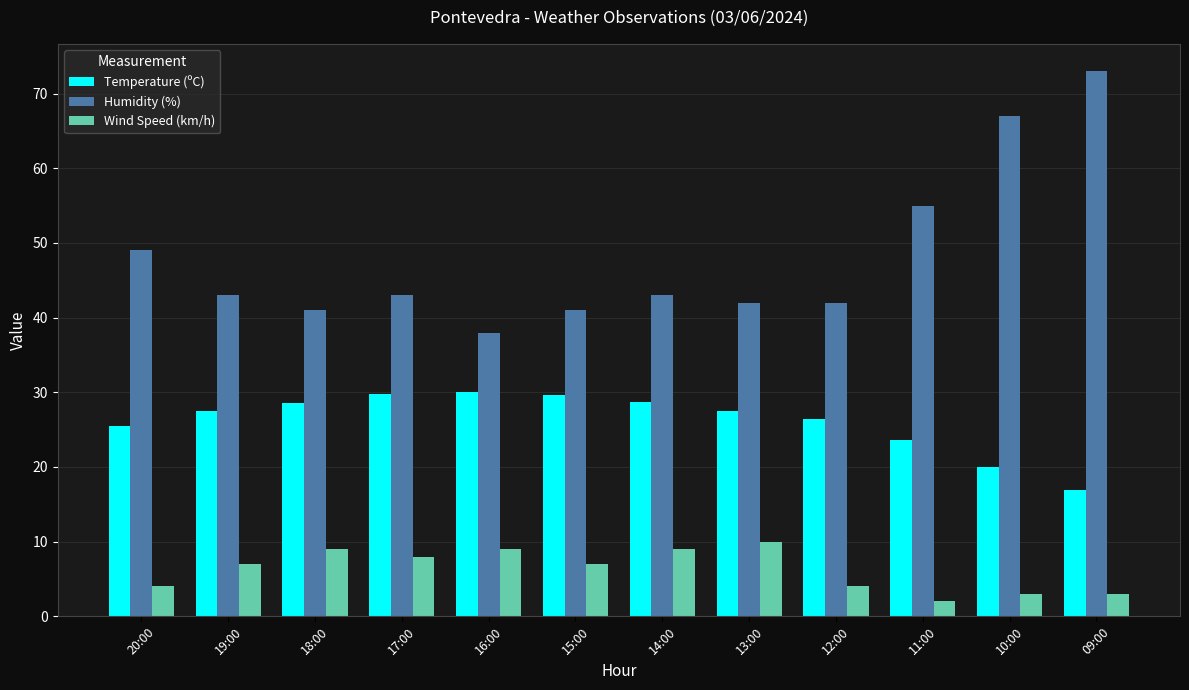

What is the difference between the maximum and minimum values in the Humidity (%) series?

35.0